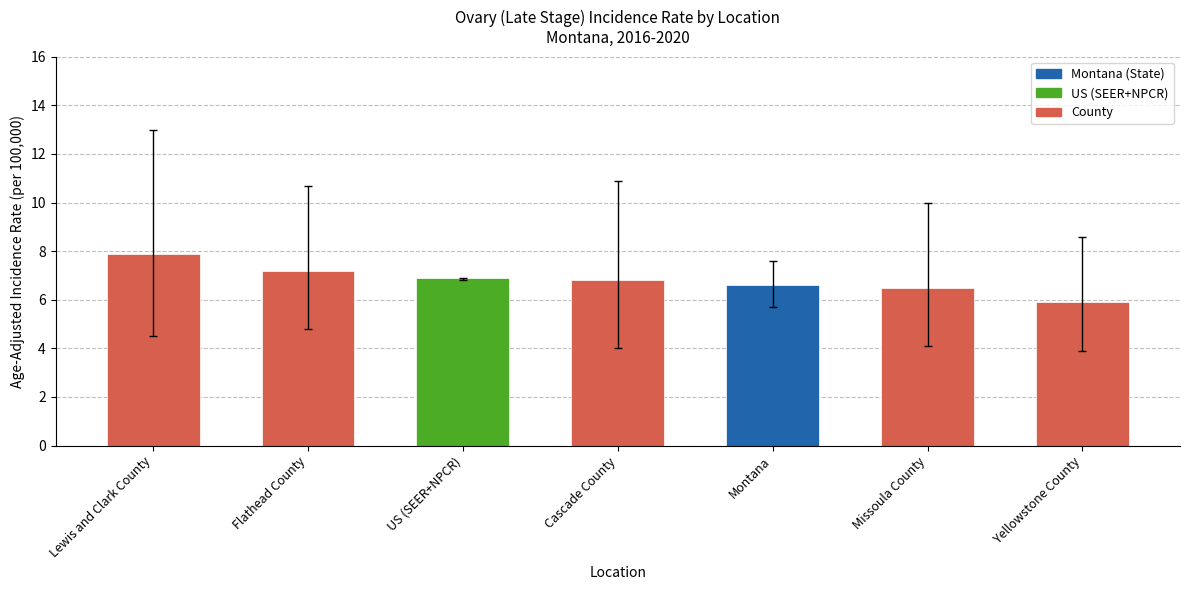

True or false: the data shows 7.9 at Lewis and Clark County.

True